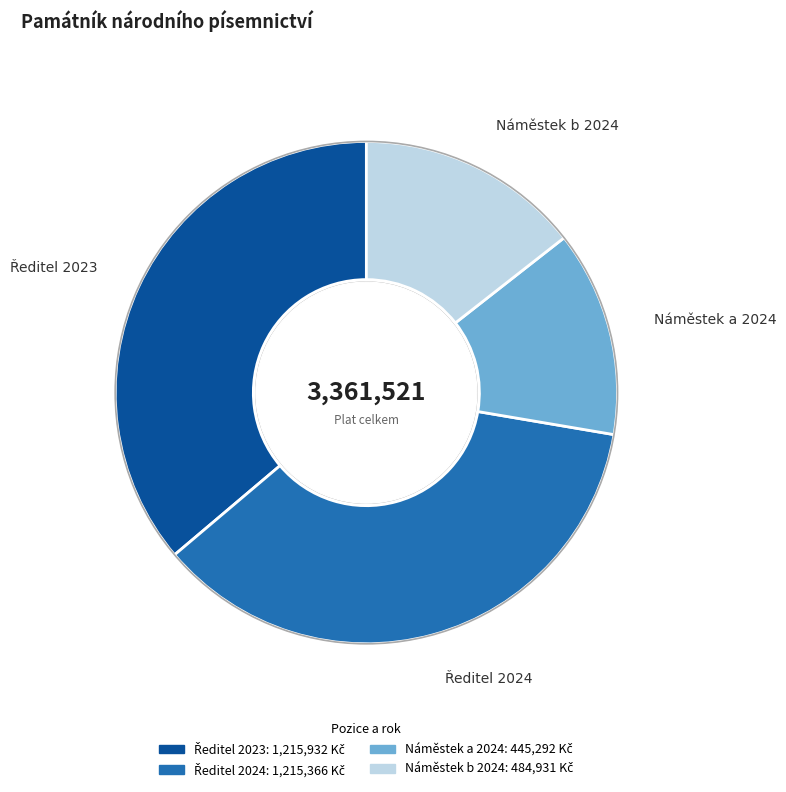

Count the number of slices in the pie.

4